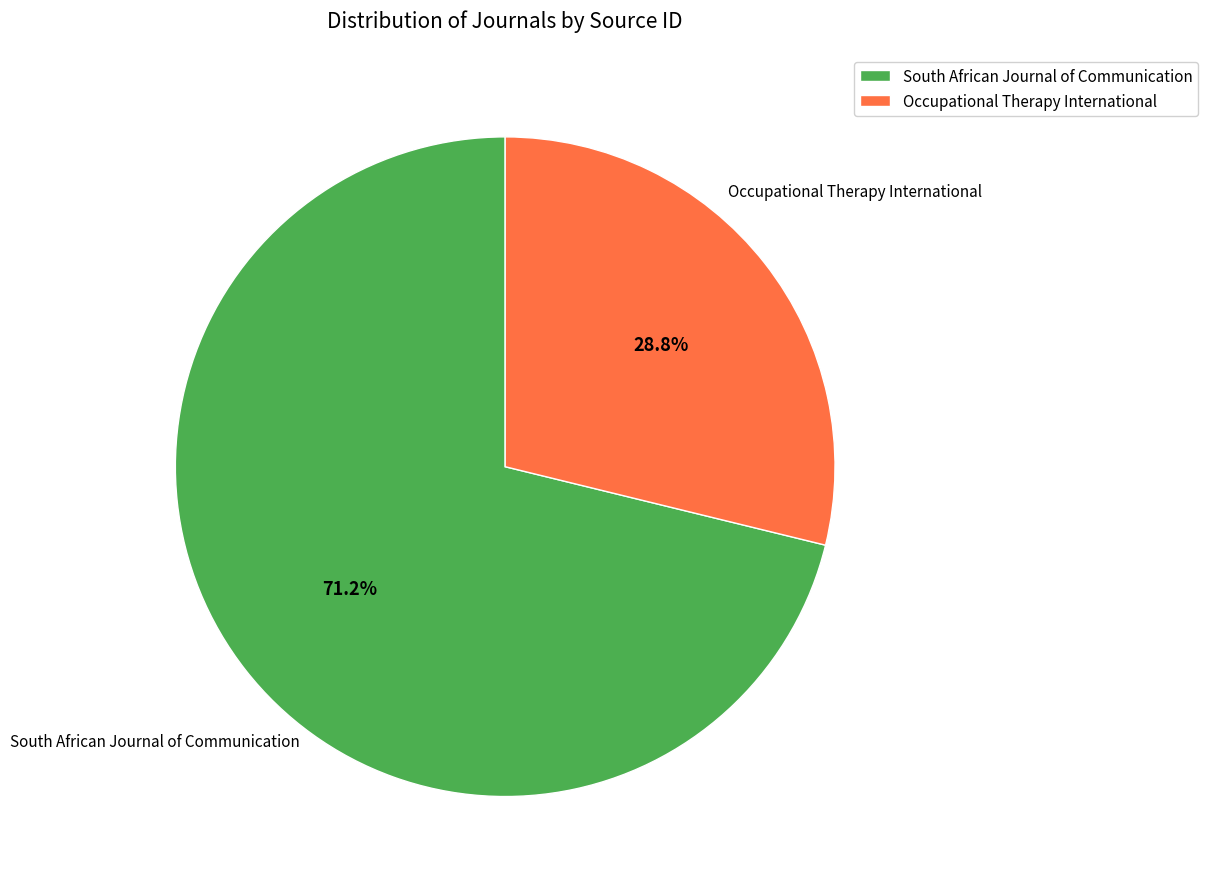

What percentage is NOT represented by Occupational Therapy International?

71.2%